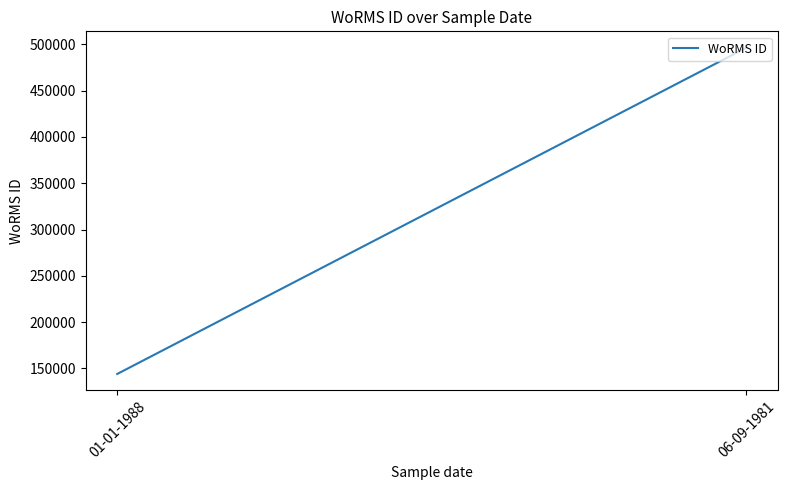

What is the value of the 1st point from the left?

144099